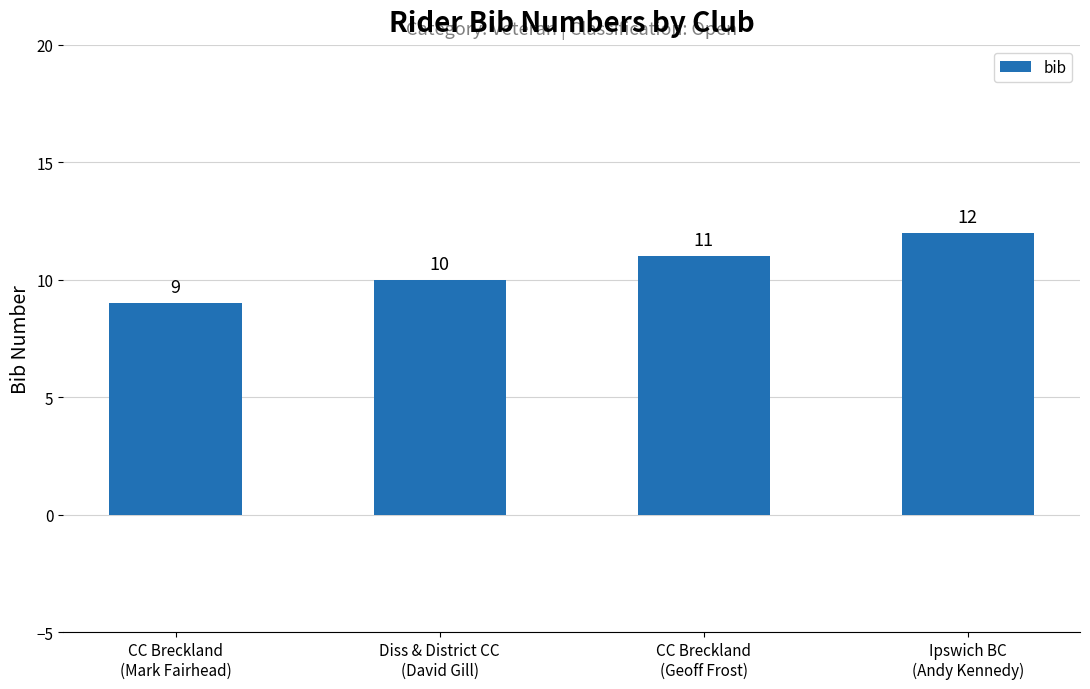

Reading left to right, what are all the values shown in this chart?

9	10	11	12